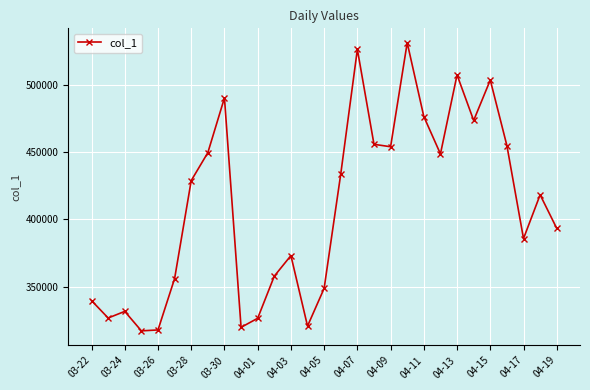

What is the difference between the maximum and second lowest values?

213312